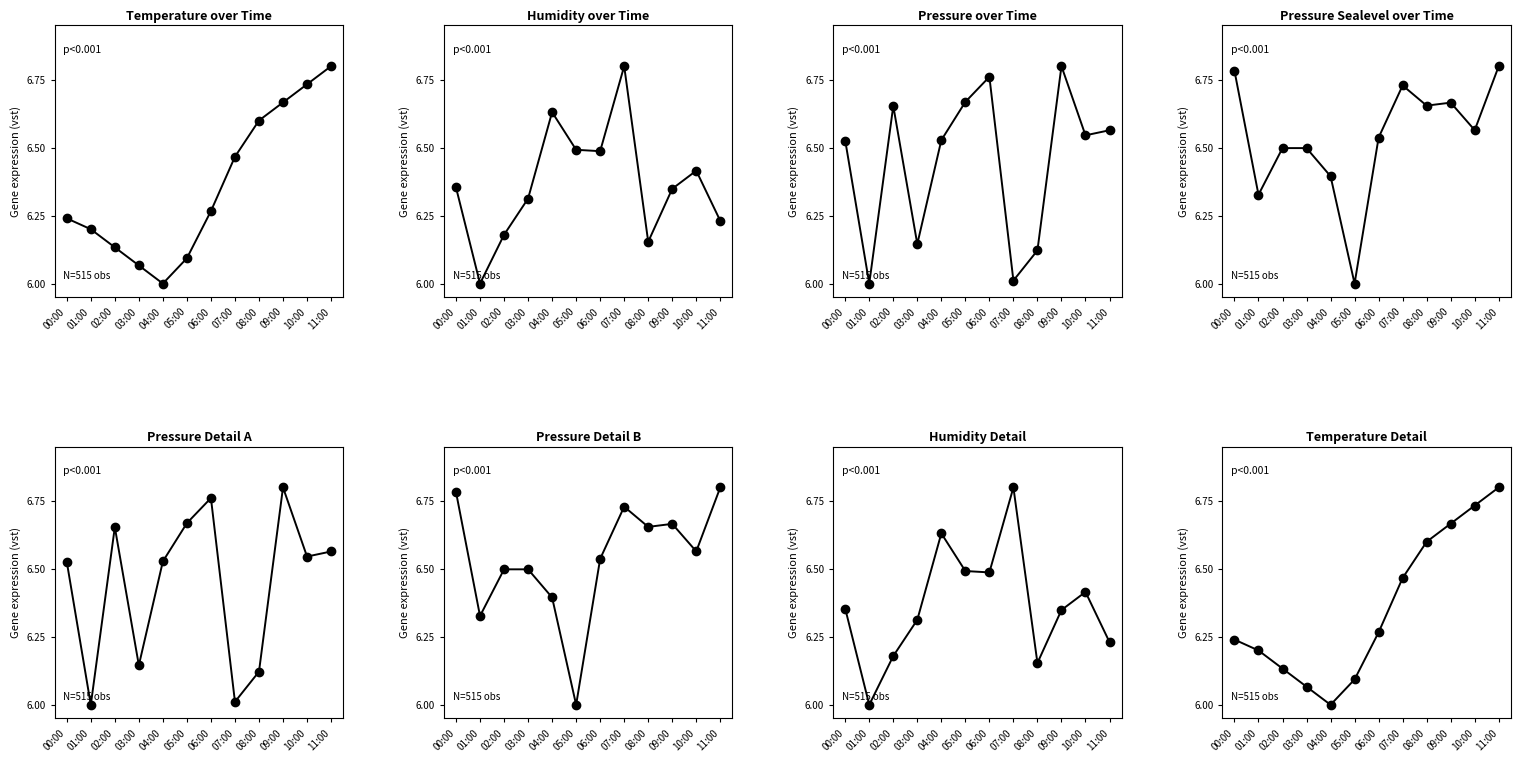

Which series has the largest range (max minus min)?

Temperature (°C)